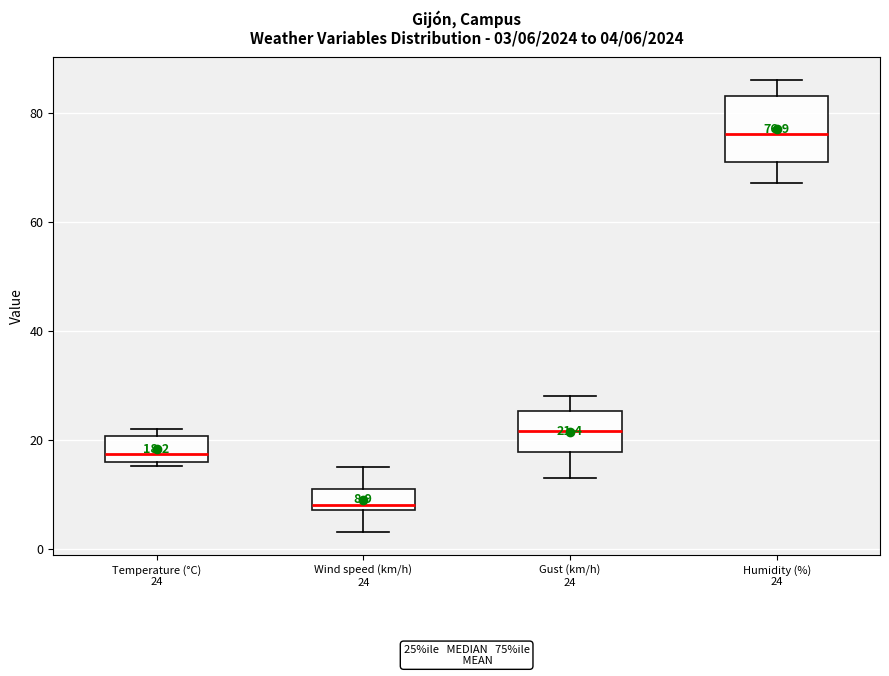

Which box has the highest median line?

Humidity (%) 24